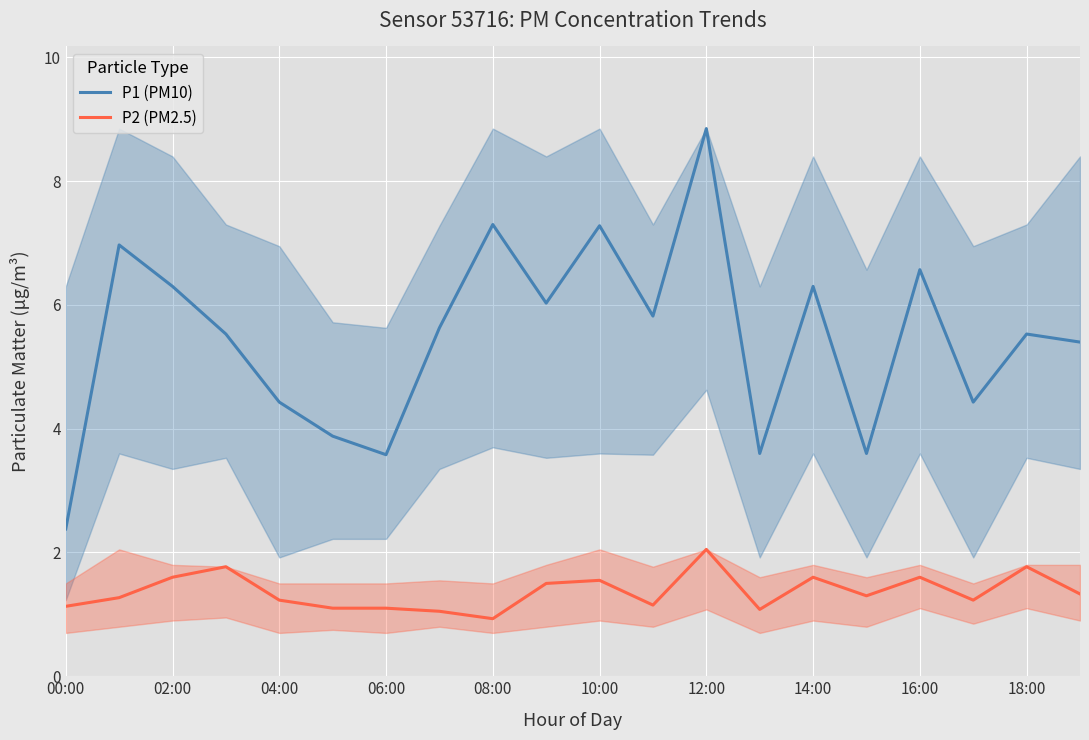

What is the value of the P1 (PM10) point at the 7th from the left?

3.6